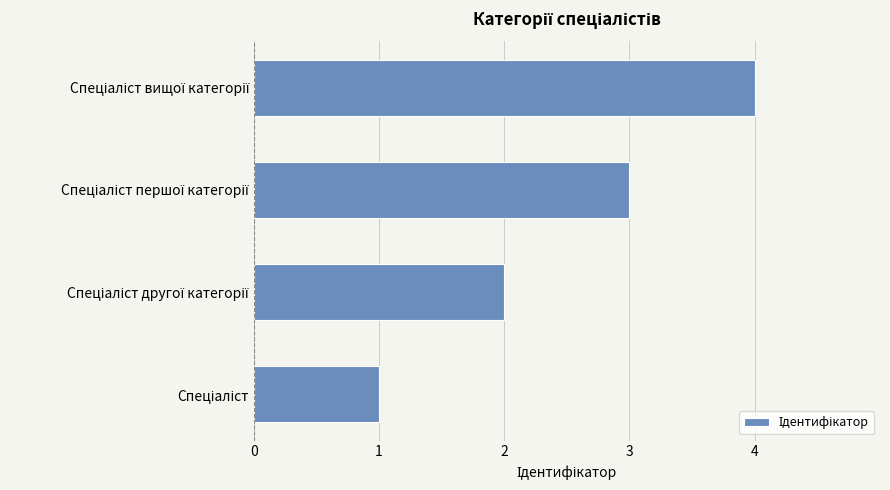

What is the difference between the maximum and minimum values?

3